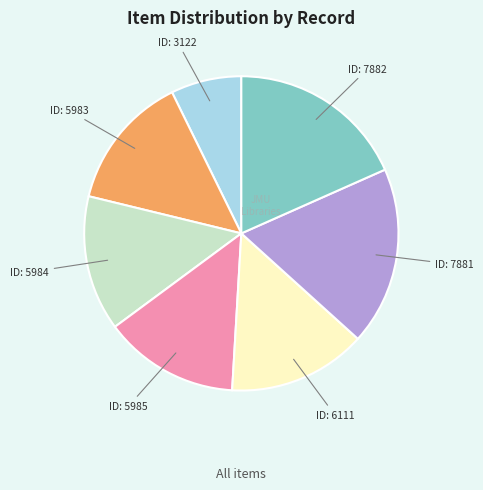

Does any single category account for the majority?

No